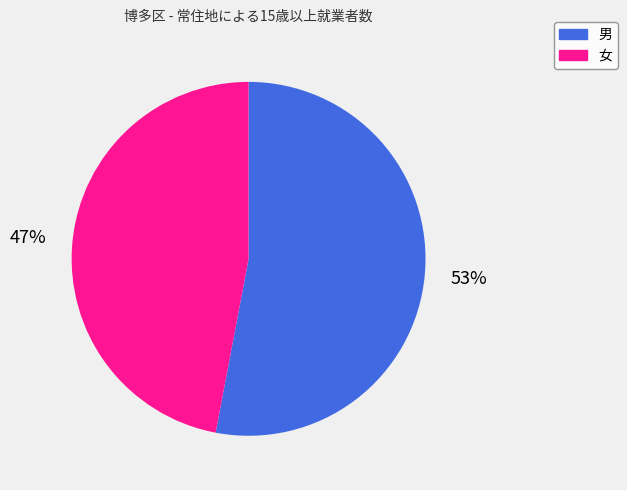

To the nearest percent, what is the combined percentage of 男 and 女?

100%